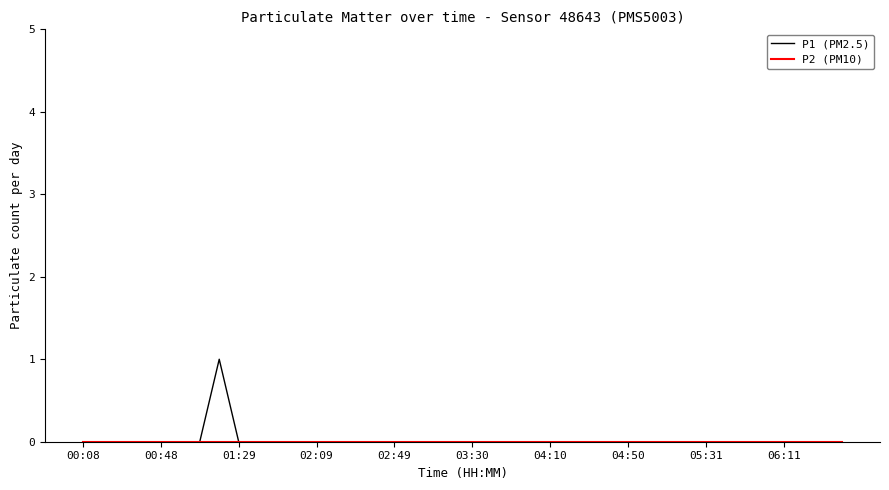

Which series has the largest range (max minus min)?

P1 (PM2.5)